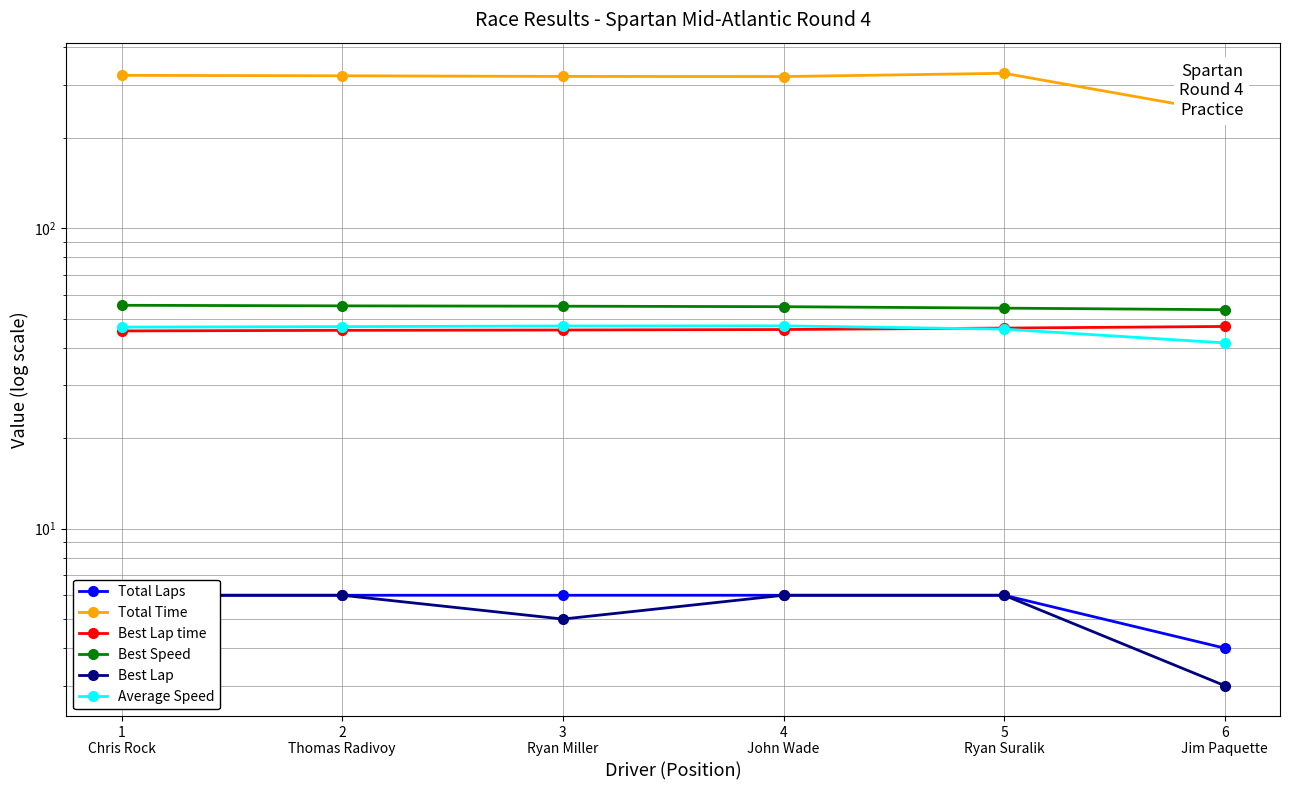

True or false: Best Lap time and Total Time cross at least once.

False